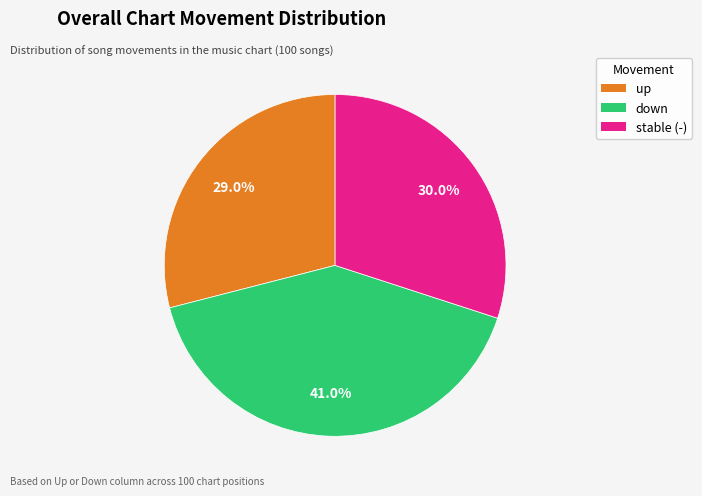

Is there a majority slice in this chart?

No